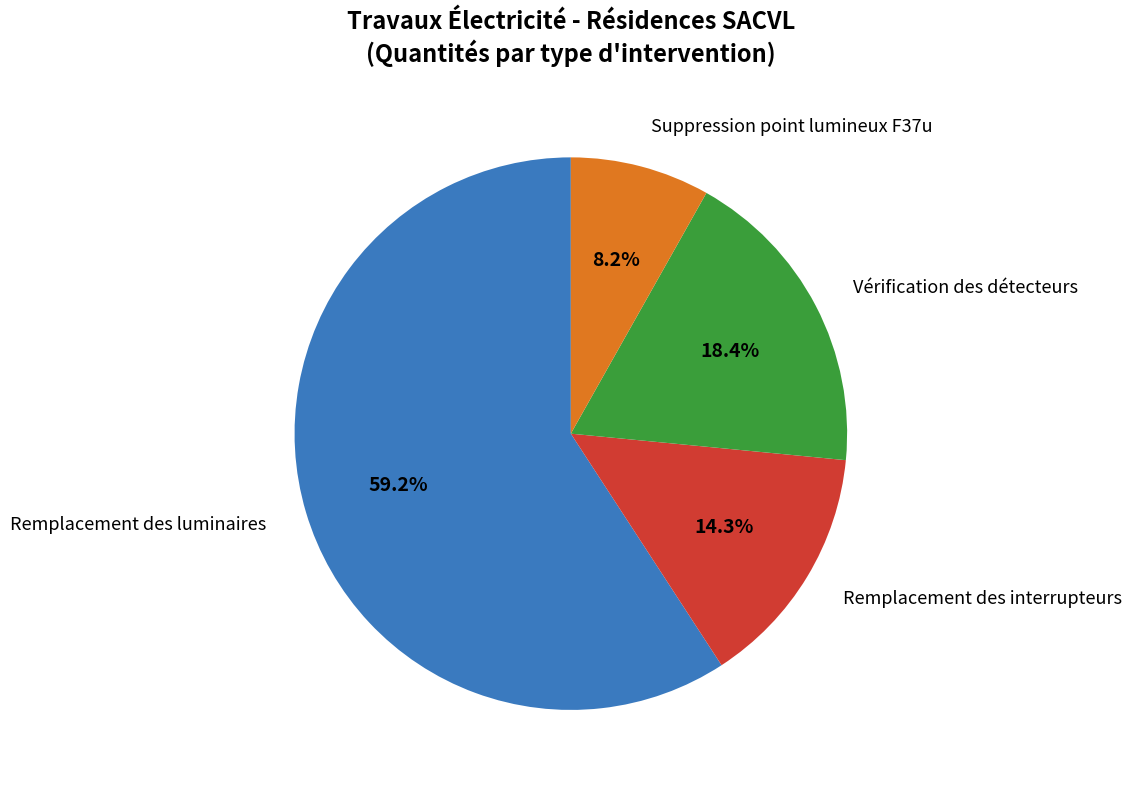

Is there any slice that represents more than half of the pie?

Yes